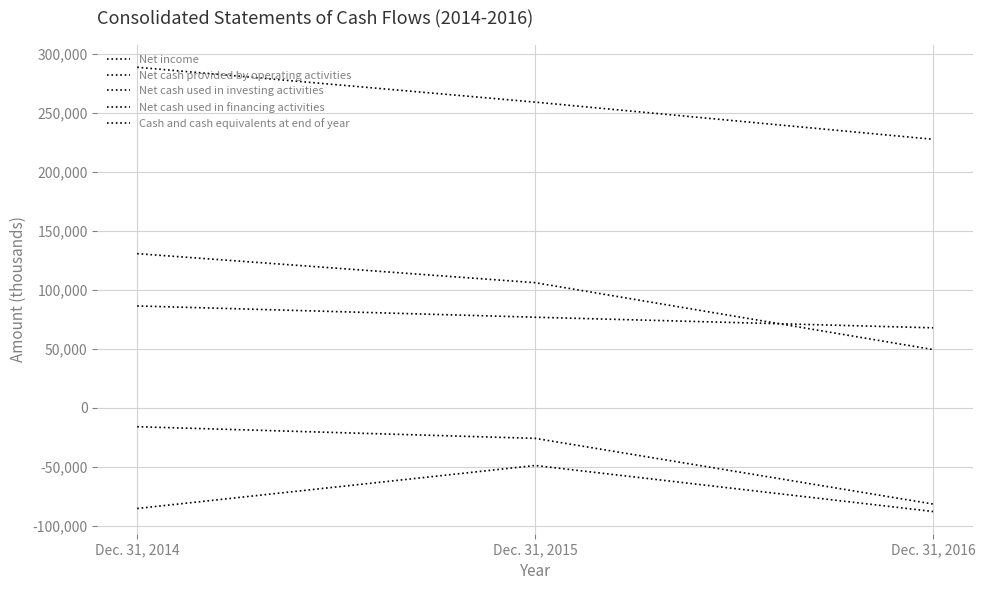

Does the chart display data point markers on the line(s)?

No